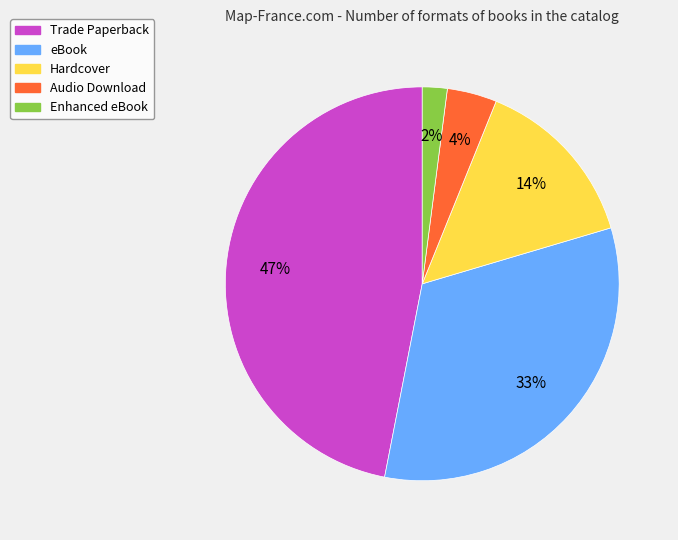

Does eBook account for over 50% of the chart?

No